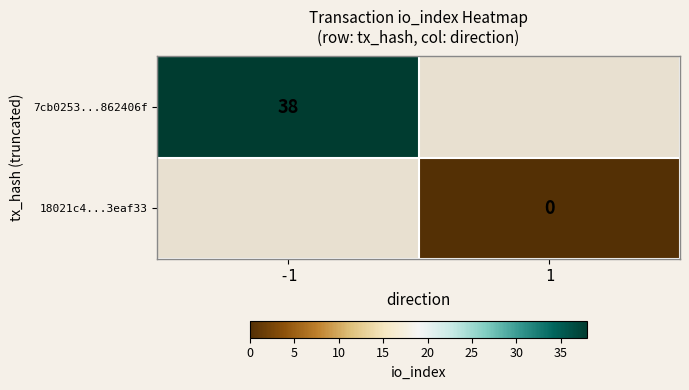

True or false: 7cb0253...862406f has a value of 38 at -1.

True